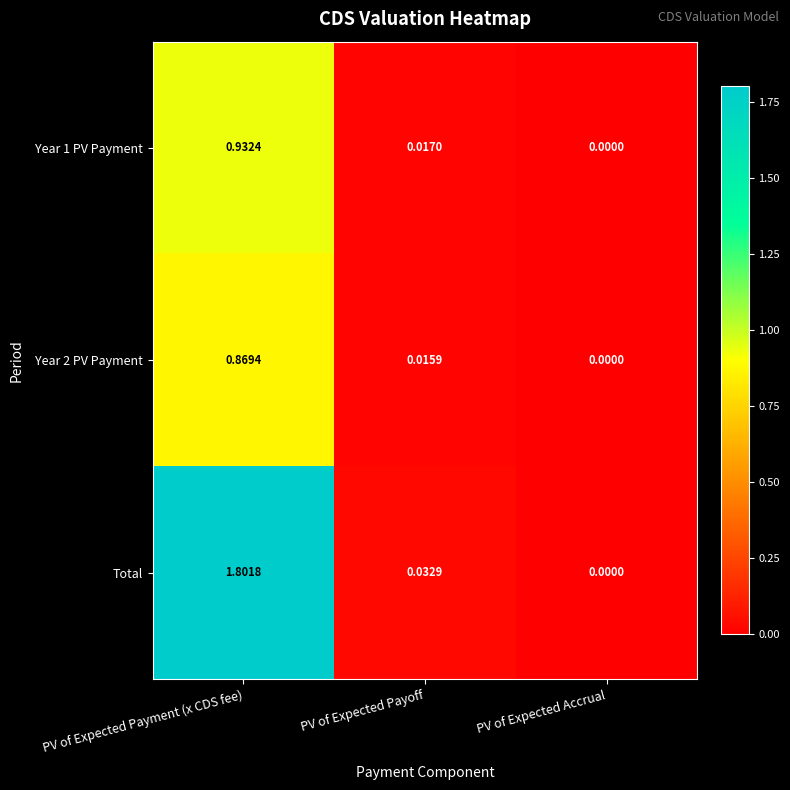

Which series has the largest range (max minus min)?

Total